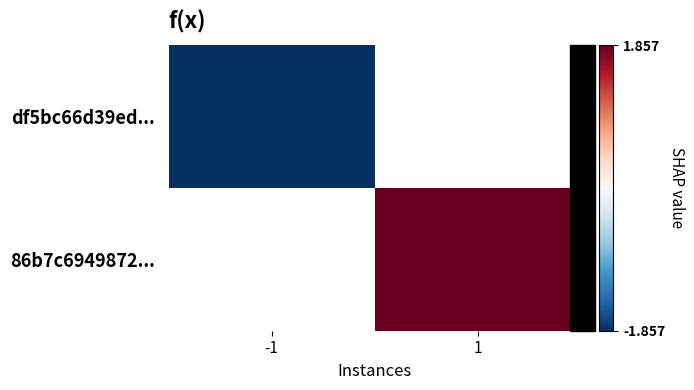

Is the value of 86b7c6949872... at 1 greater than the value of df5bc66d39ed... at 1?

No